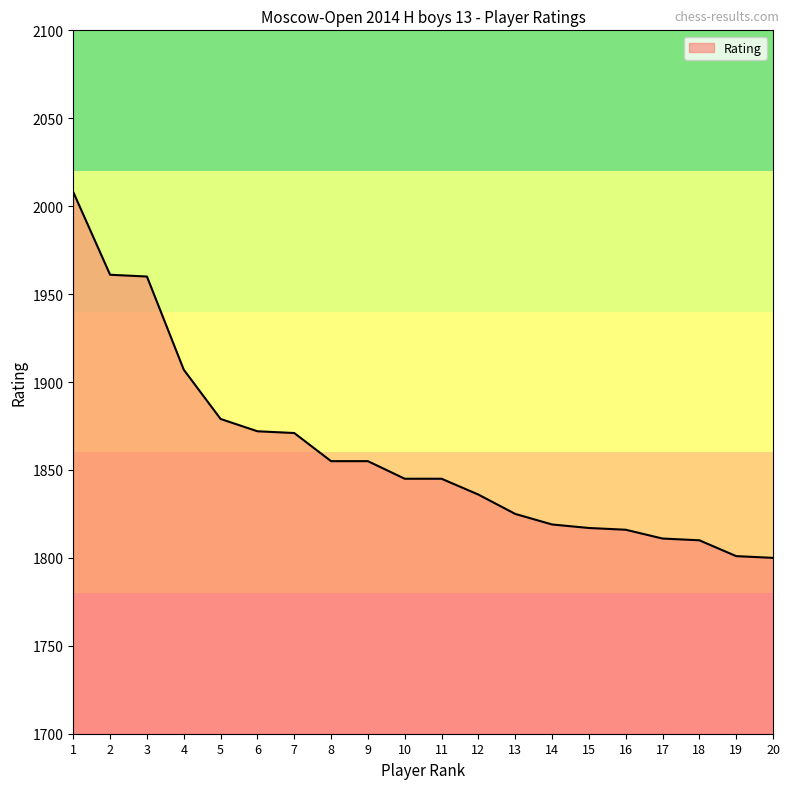

What is the maximum value shown in the chart?

2008